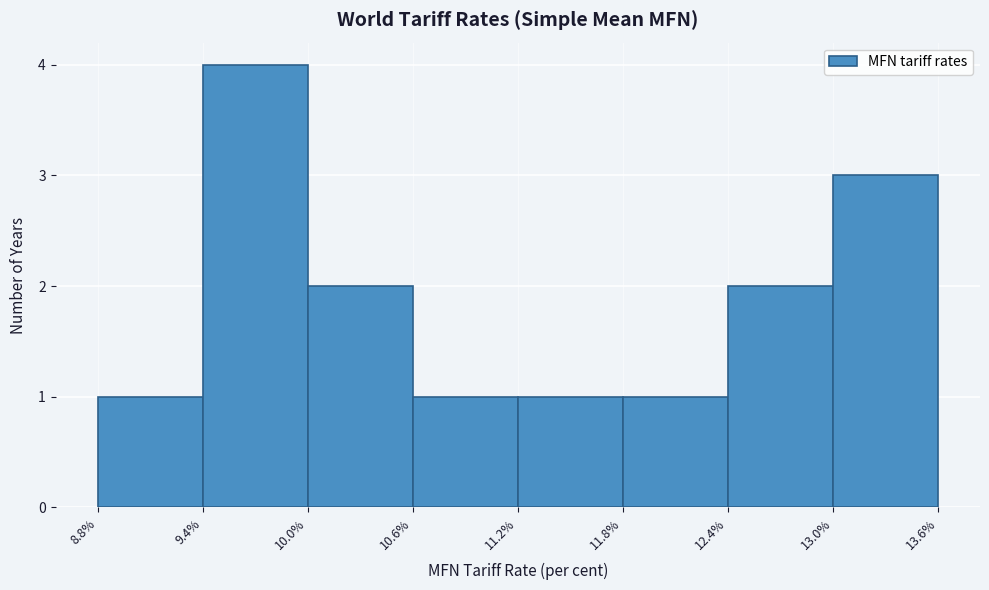

Reading left to right, list every bar in this chart as the range it spans on the x-axis followed by its height. The values are not printed on the chart, so give them approximately, as read against the axis.

8.8% to 9.4%: 1
9.4% to 10.0%: 4
10.0% to 10.6%: 2
10.6% to 11.2%: 1
11.2% to 11.8%: 1
11.8% to 12.4%: 1
12.4% to 13.0%: 2
13.0% to 13.6%: 3